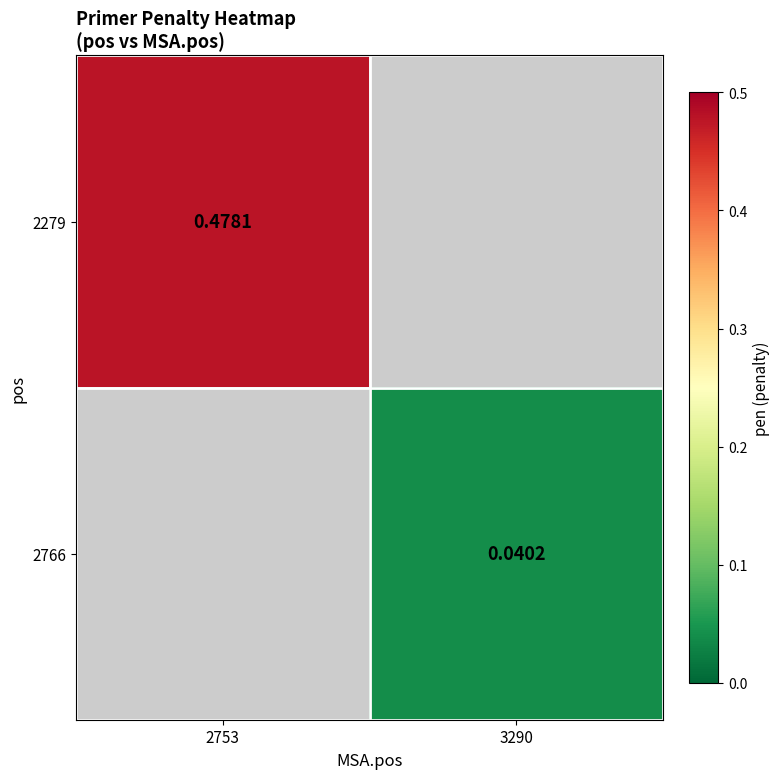

Where is 2279 nearest to the value 0?

2753